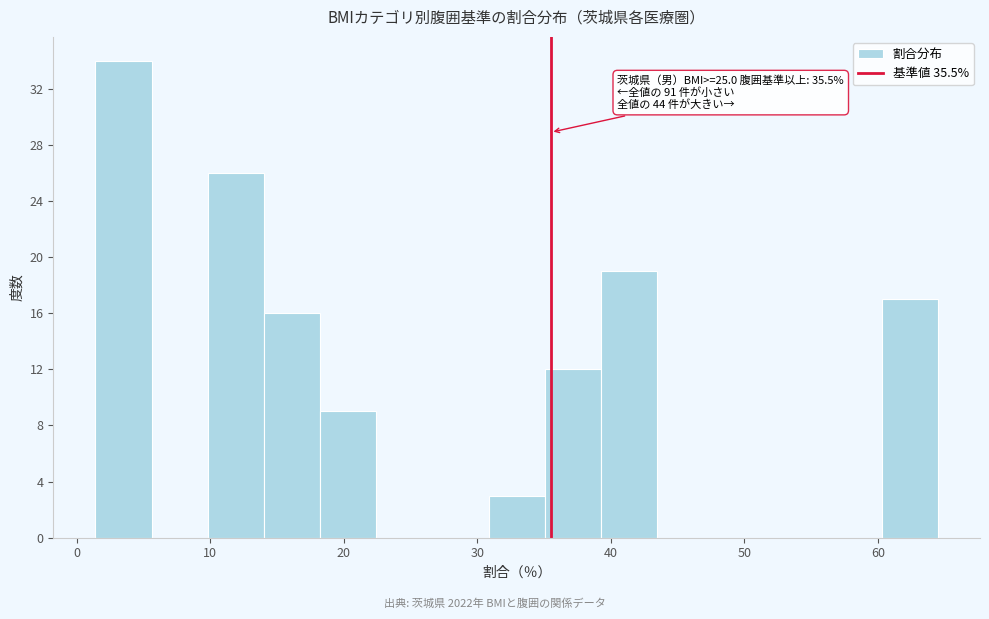

Over which range of the x-axis is the bar tallest?

1 to 6